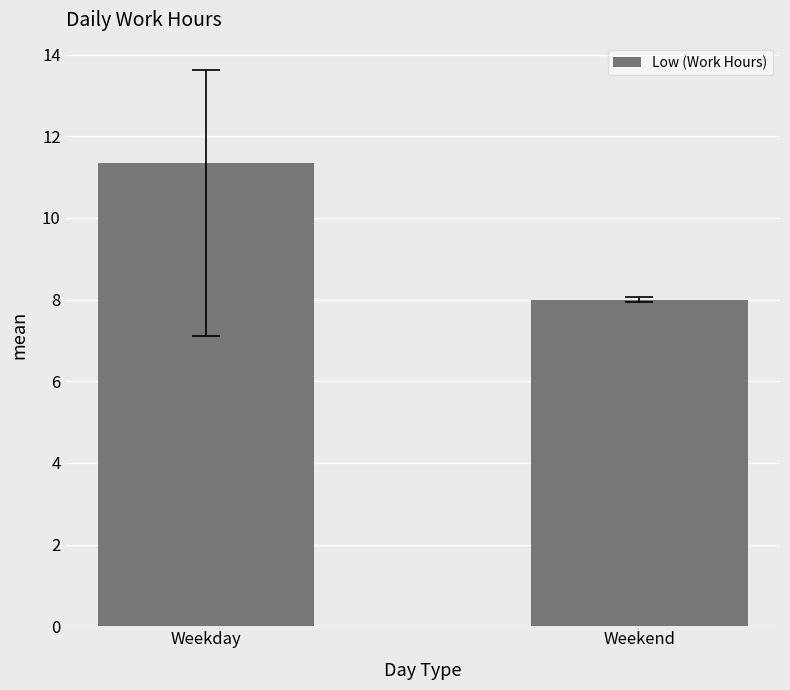

What is the approximate value at Weekend?

8.0